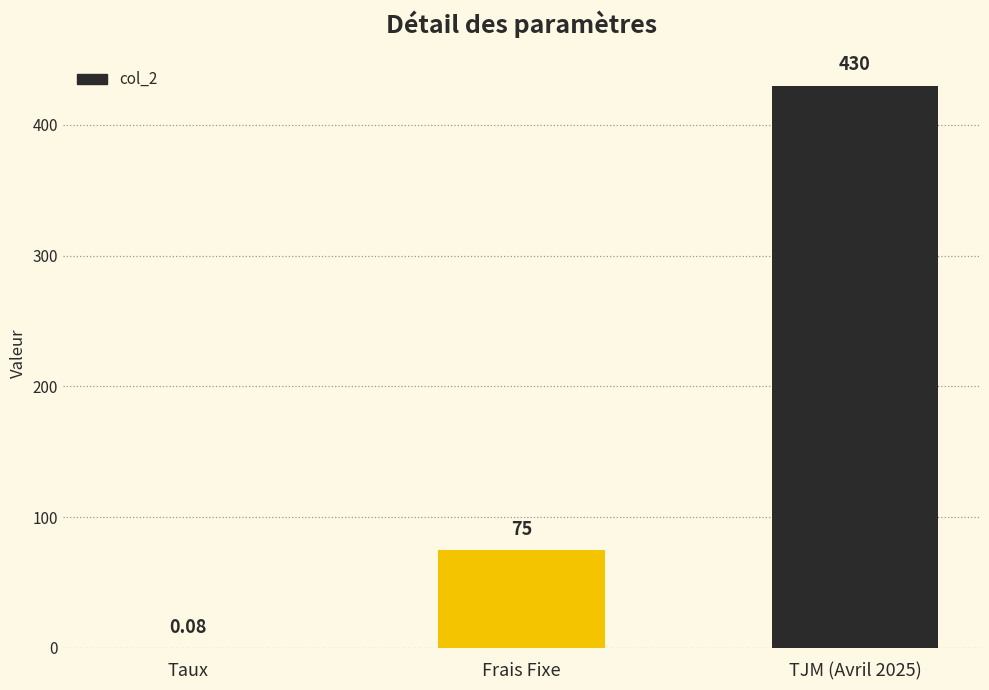

What is the greatest value displayed?

430.0